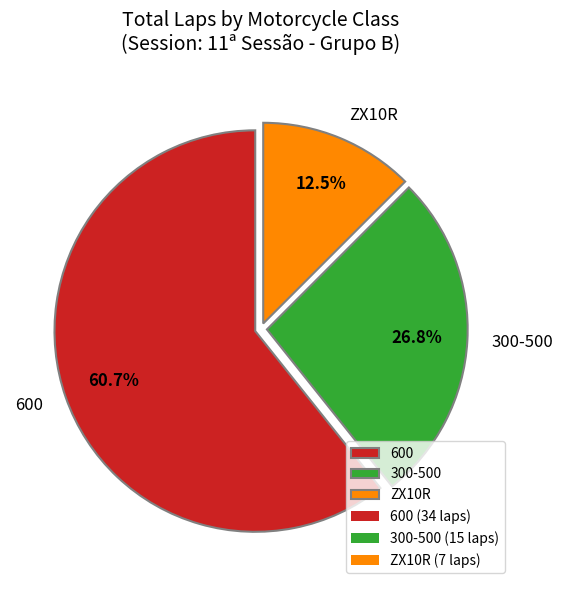

How many slices are in this pie chart?

3